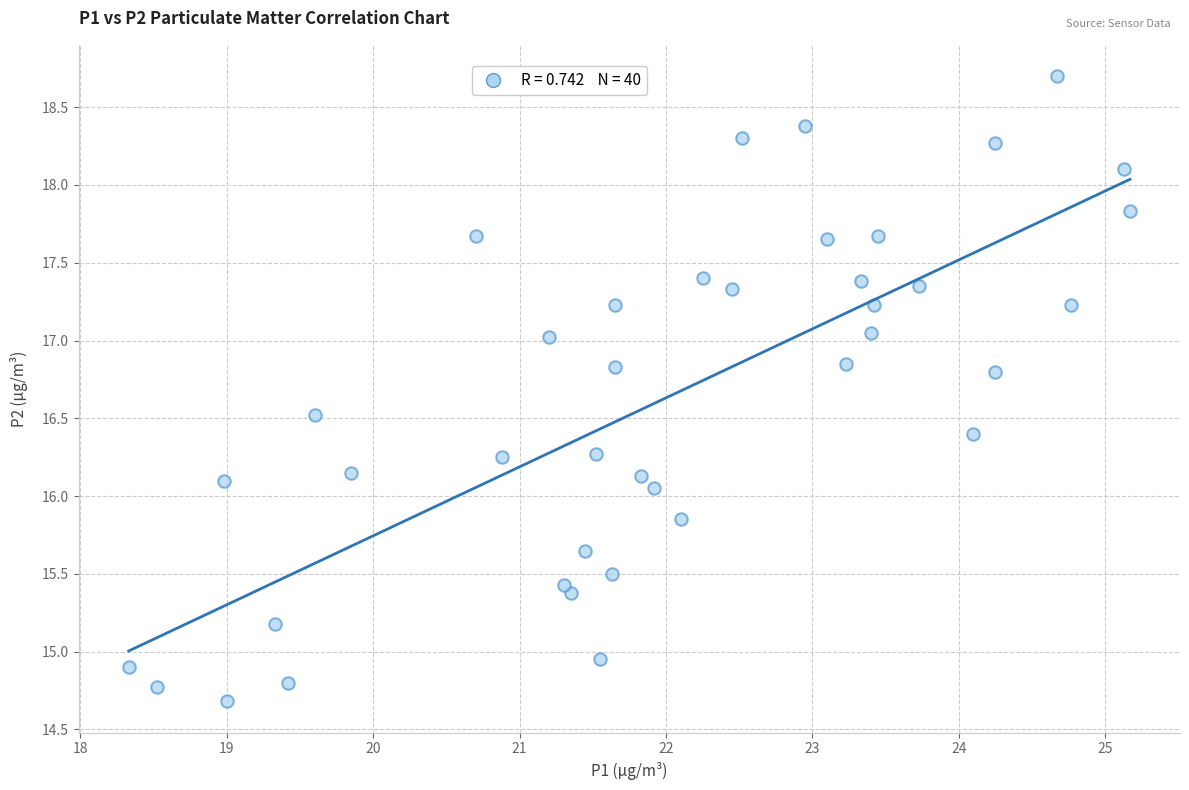

What is the range of Y values (max minus min)?

4.0